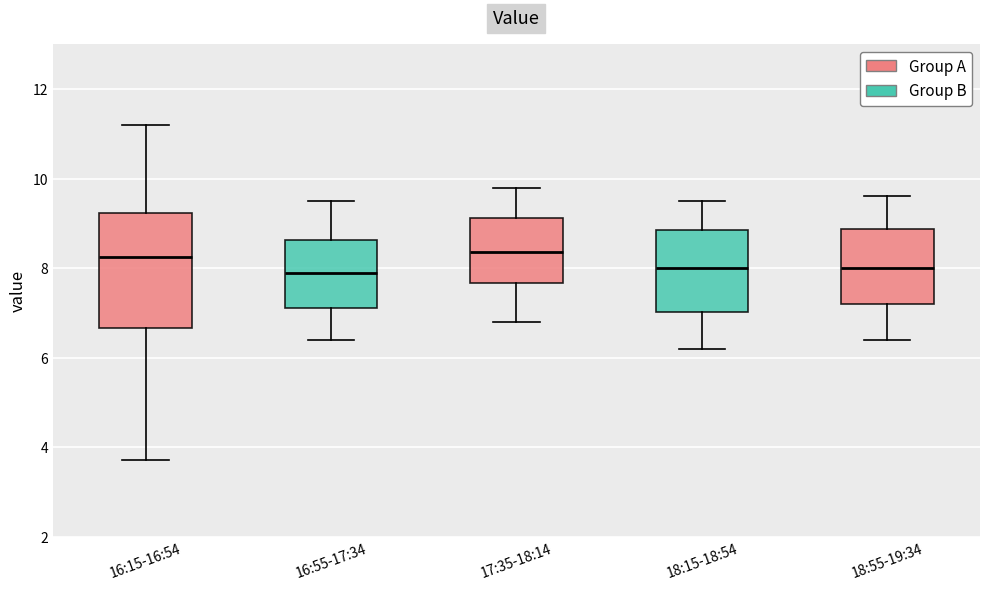

Which box is the tallest, from its lower edge to its upper edge?

16:15-16:54